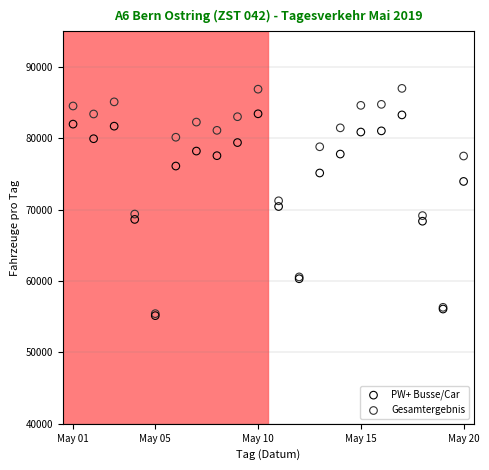

What are all the series names shown in the legend?

PW+ Busse/Car, Gesamtergebnis